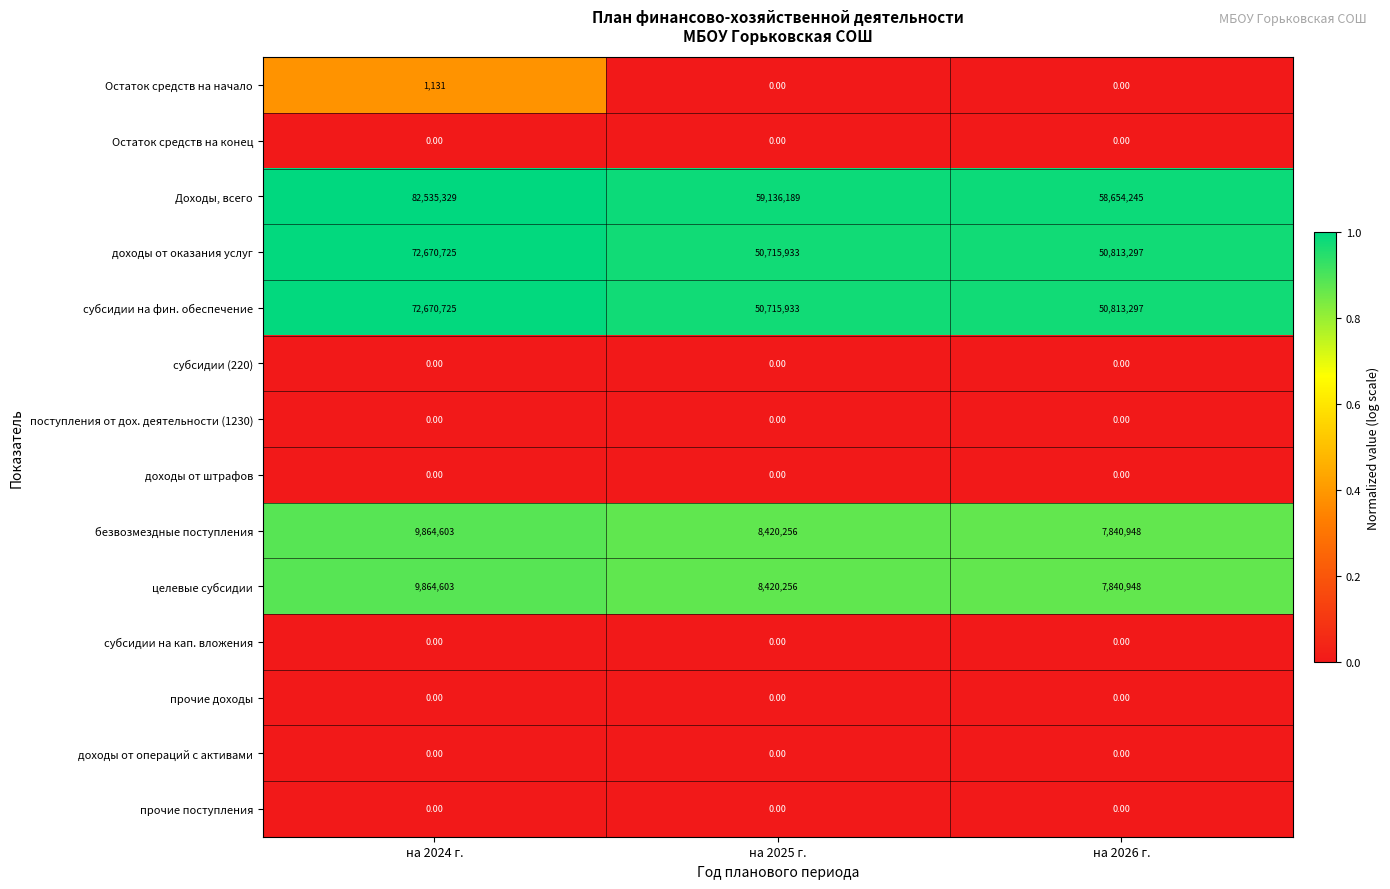

What is the total value across all series at на 2024 г.?

247607116